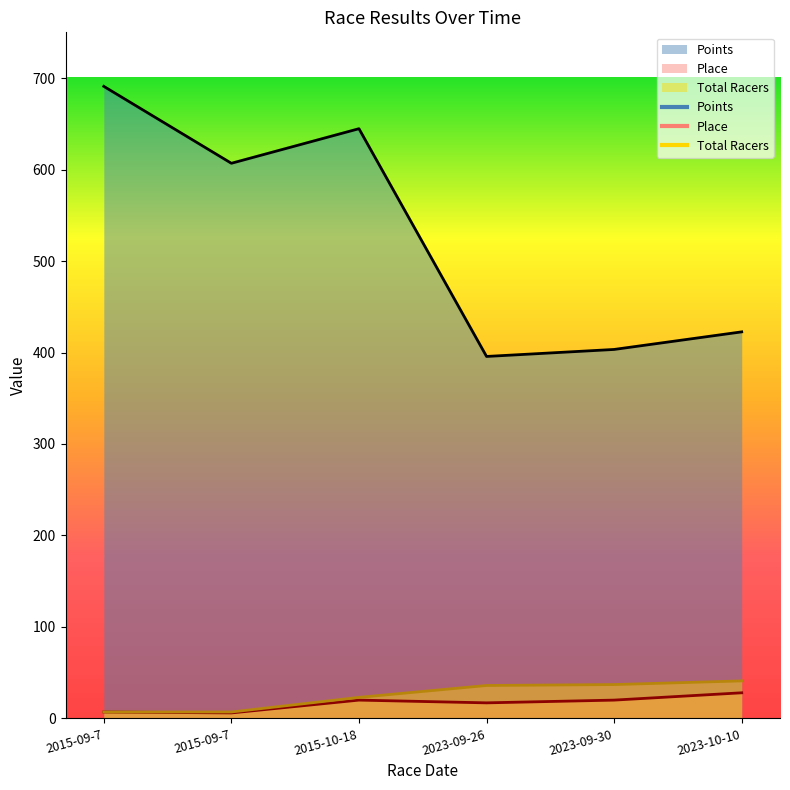

How many values in the Total Racers series are below 36?

3